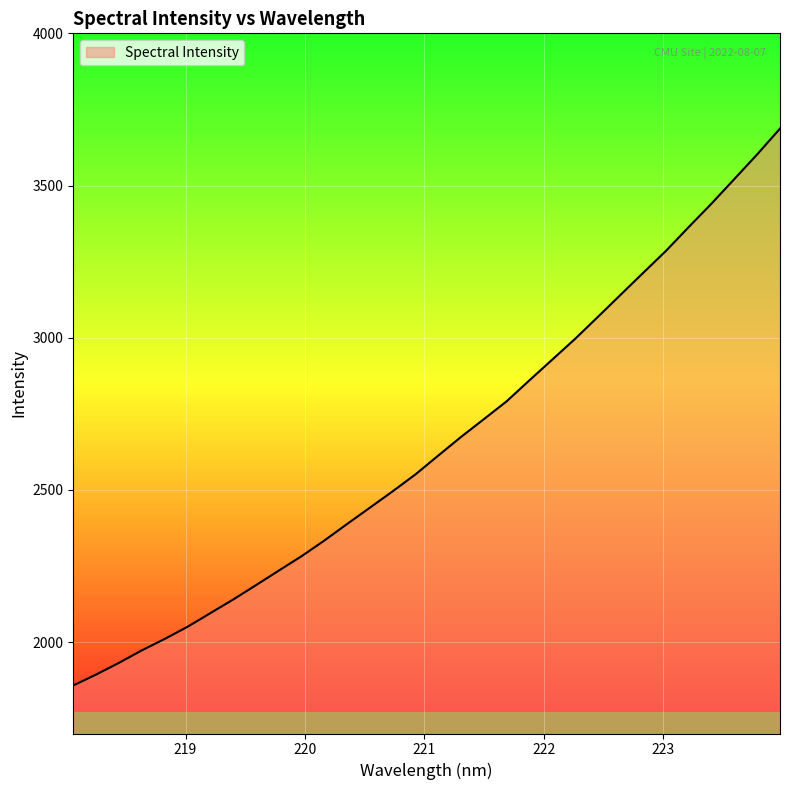

What is the smallest value displayed?

1857.8